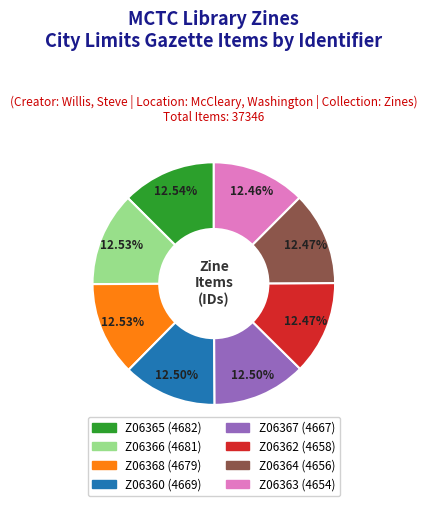

Is there any slice that represents more than half of the pie?

No